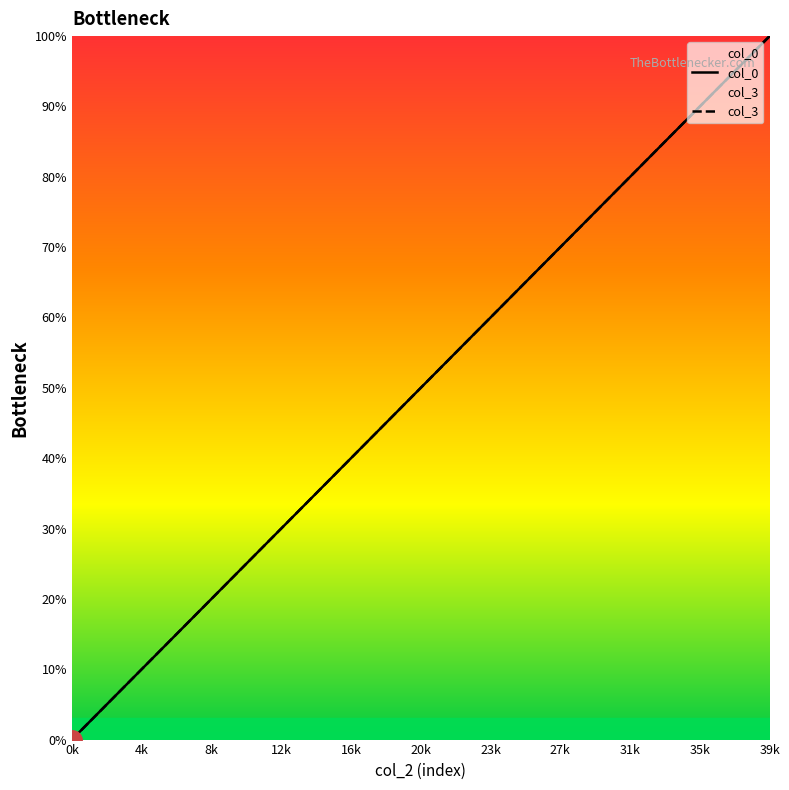

Does the chart display data point markers on the line(s)?

No